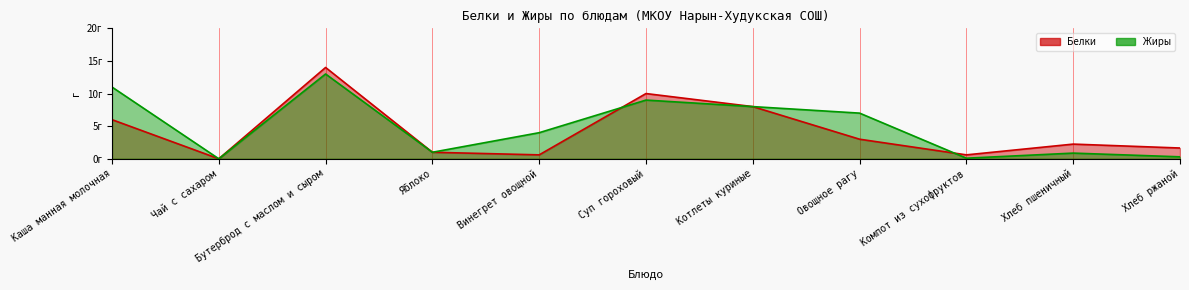

List the labels in order of Жиры value, largest first.

Бутерброд с маслом и сыром, Каша манная молочная, Суп гороховый, Котлеты куриные, Овощное рагу, Винегрет овощной, Яблоко, Хлеб пшеничный, Хлеб ржаной, Компот из сухофруктов, Чай с сахаром